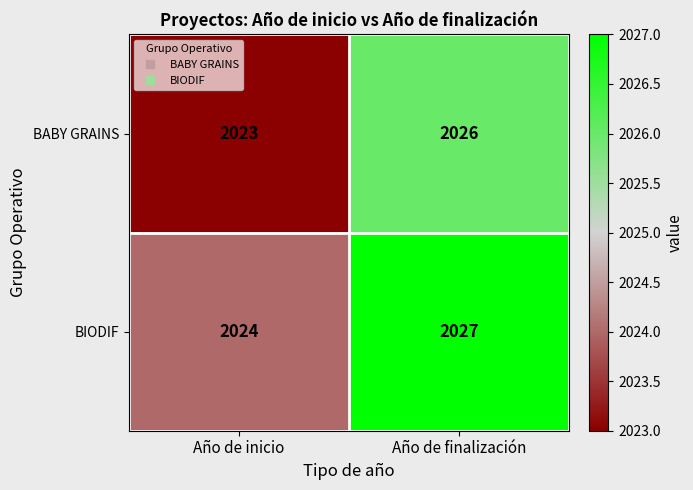

Is it true that BABY GRAINS equals 2026 at Año de finalización?

True